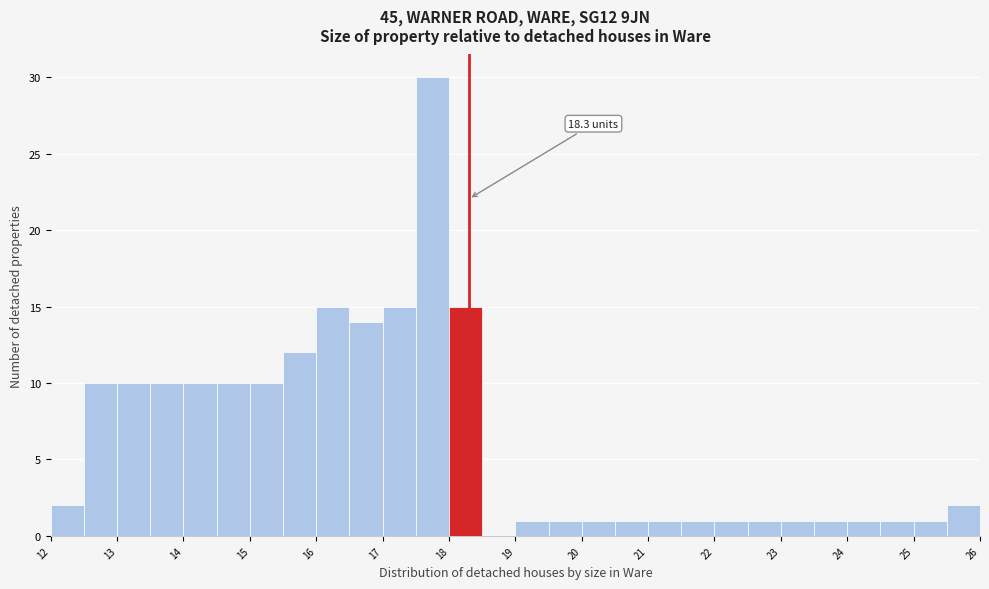

Over which range of the x-axis is the bar tallest?

17.5 to 18.0